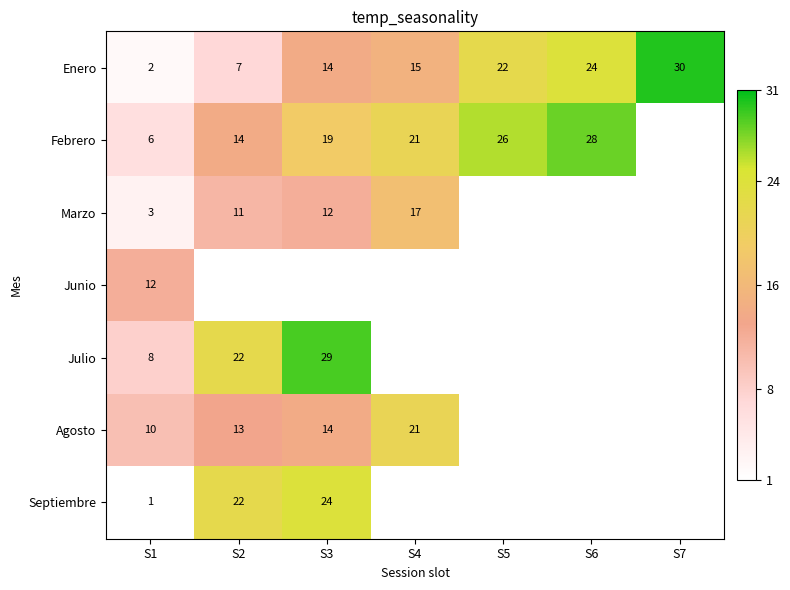

Which label corresponds to the smallest value in the chart?

S1